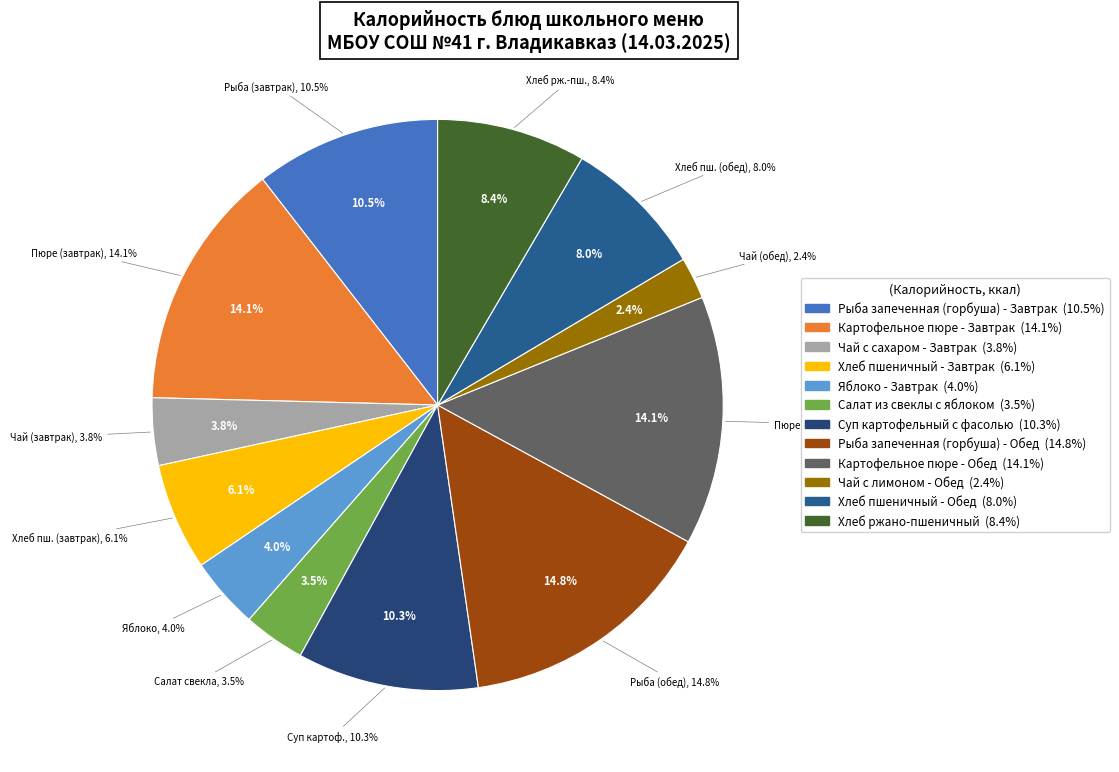

Which category has the smallest portion of the pie?

Чай с лимоном - Обед